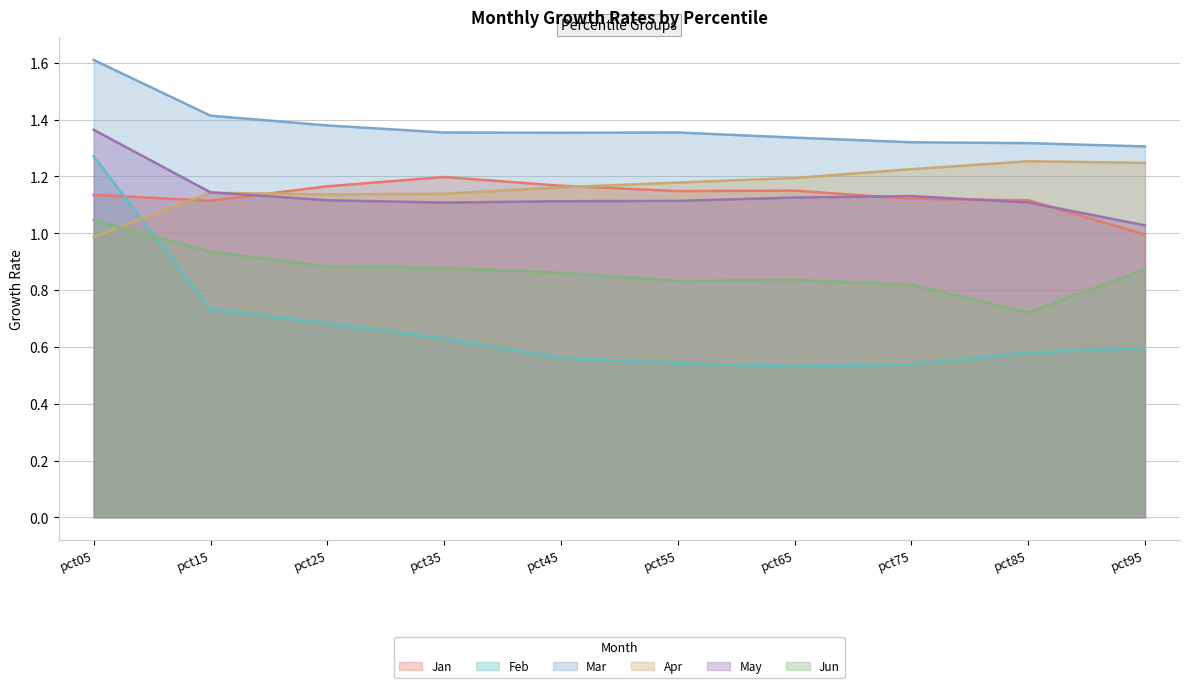

True or false: Apr has a value of 1.2 at pct45.

True